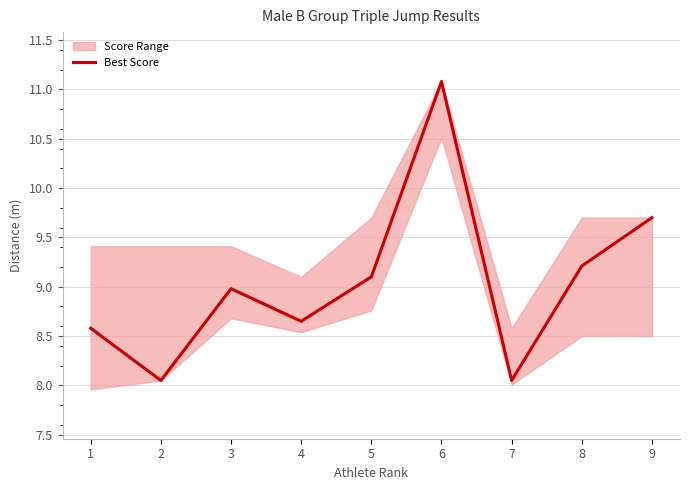

Count the number of categories in the chart.

9